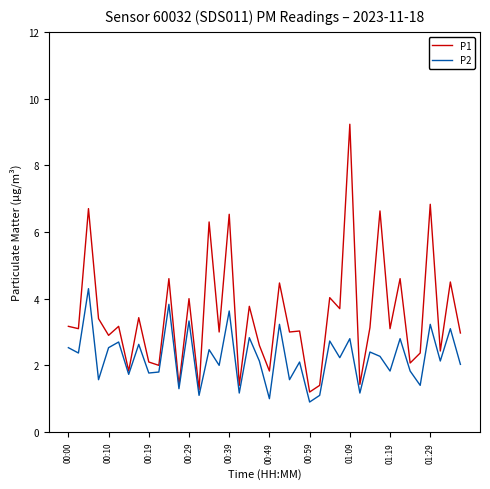

List the series in order of their overall mean, highest first.

P1, P2